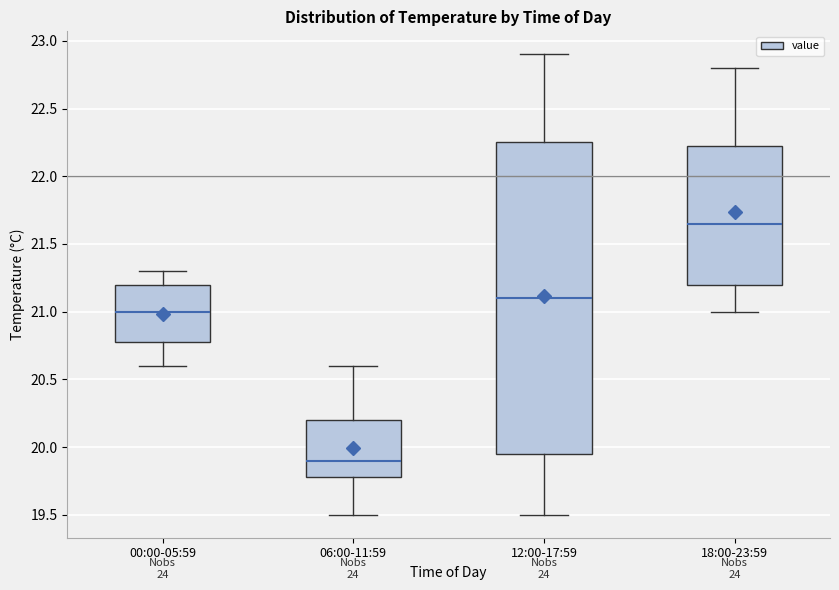

Where does the median line of the box for 12:00-17:59 sit on the y-axis? The values are not printed on the chart, so give them approximately, as read against the axis.

21.10